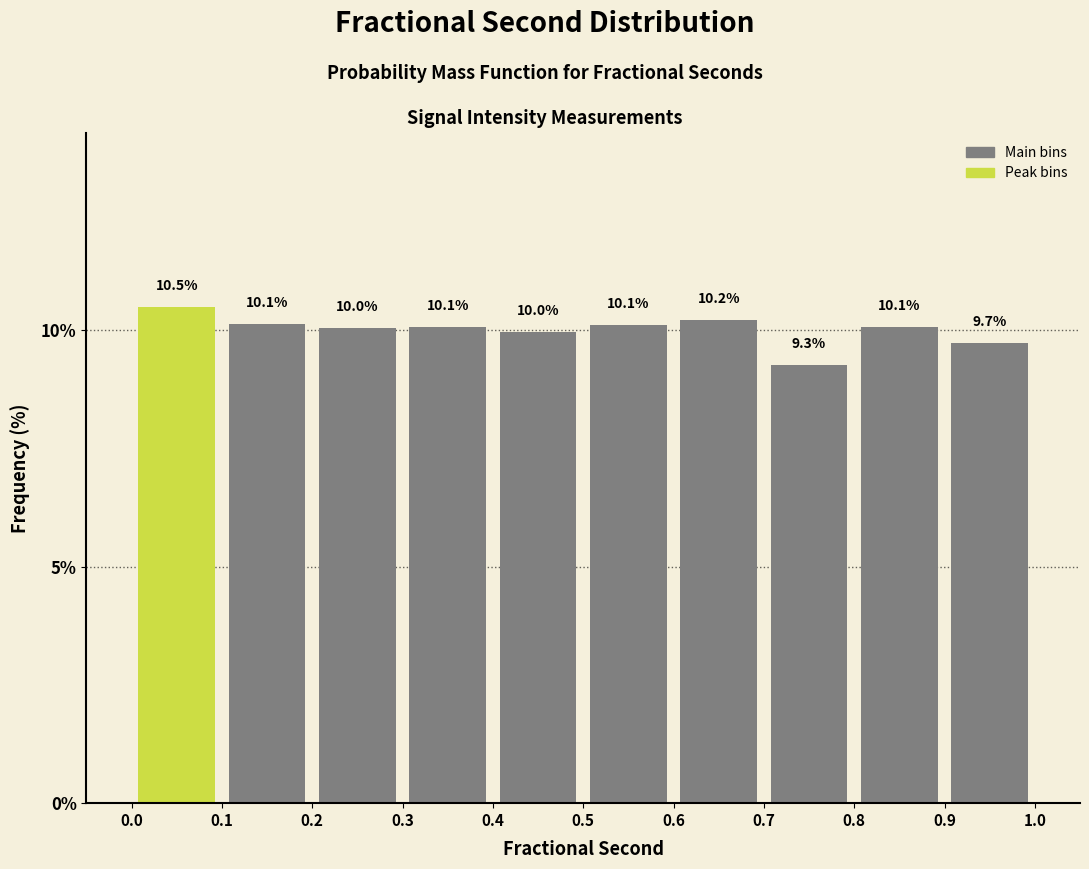

How tall is the bar that spans 0.4 to 0.5 on the x-axis?

10.0